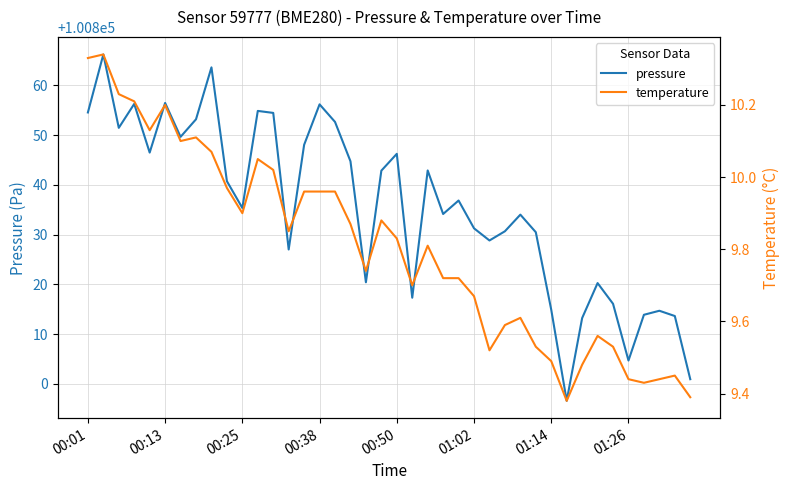

True or false: pressure and temperature intersect in this chart.

False